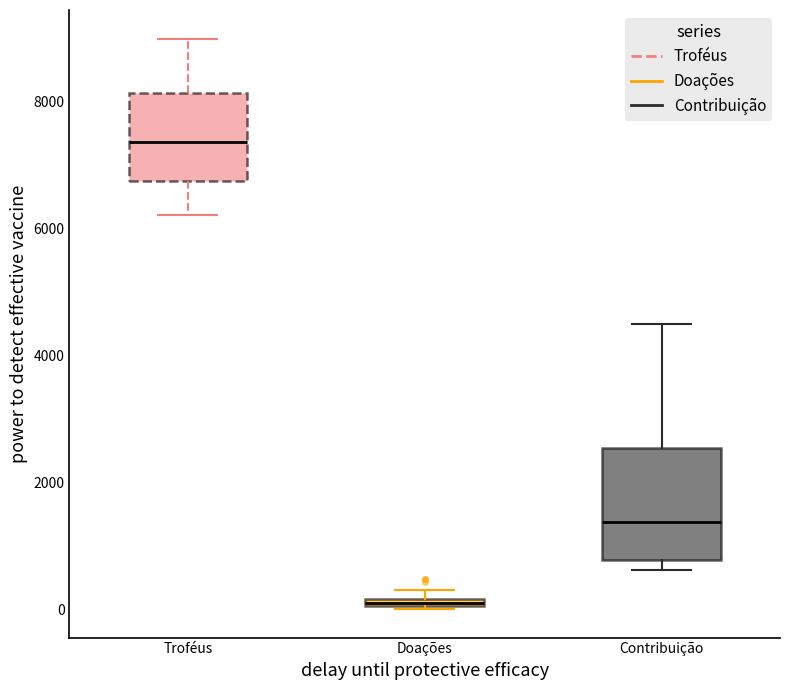

Which box has the lowest median line?

Doações